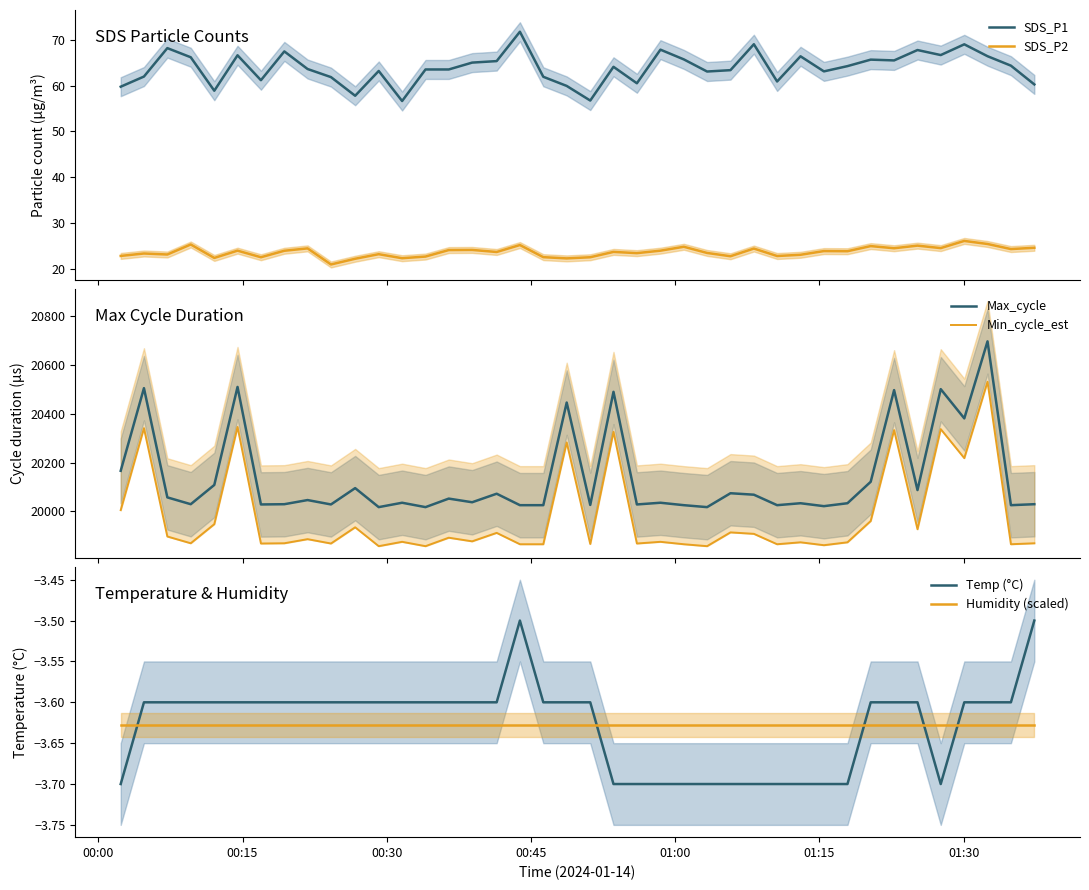

What is the minimum value for SDS_P2?

20.9